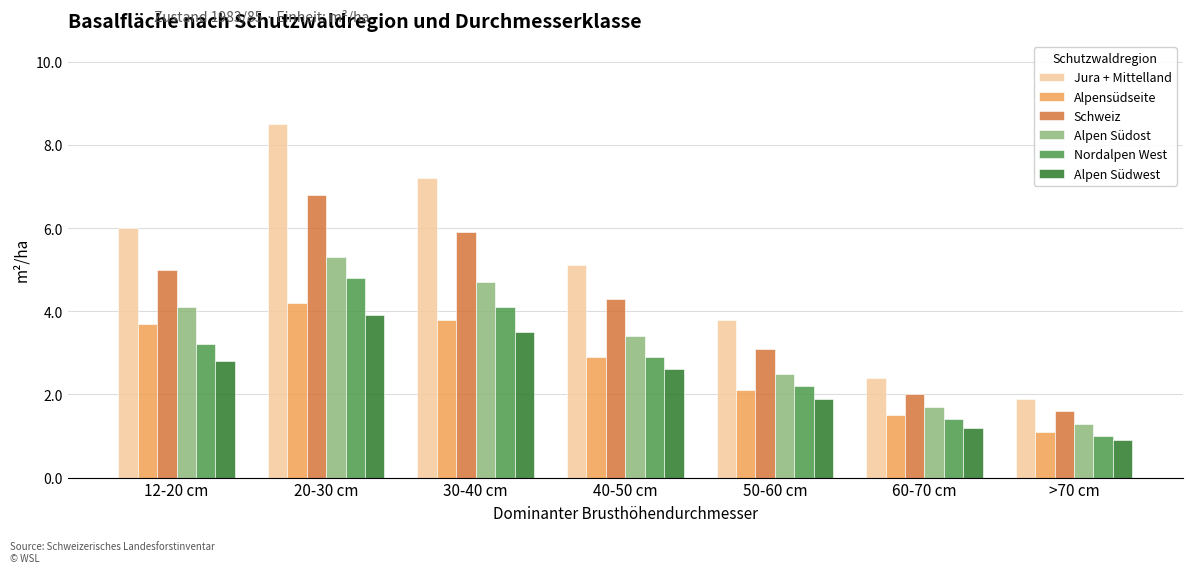

Which series changed the most between 12-20 cm and 40-50 cm?

Jura + Mittelland